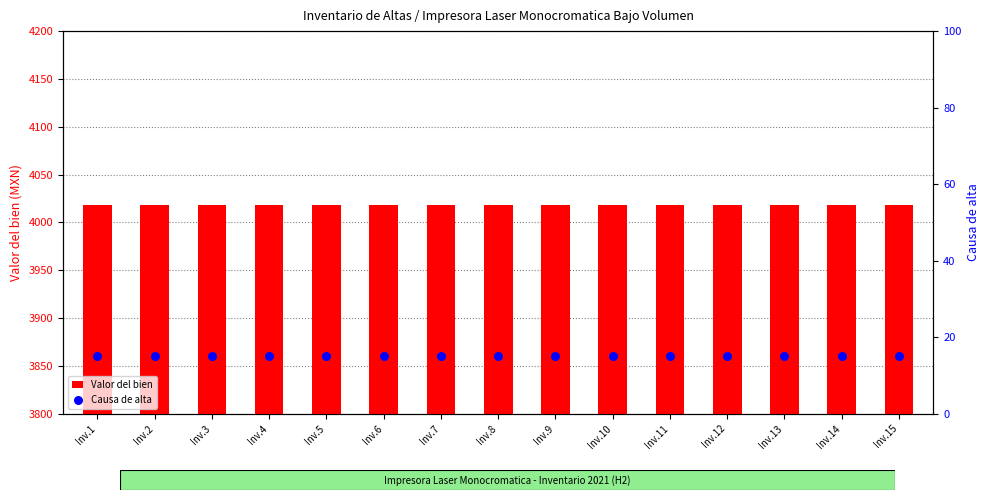

At which category is the sum across all series the highest?

Inv.1